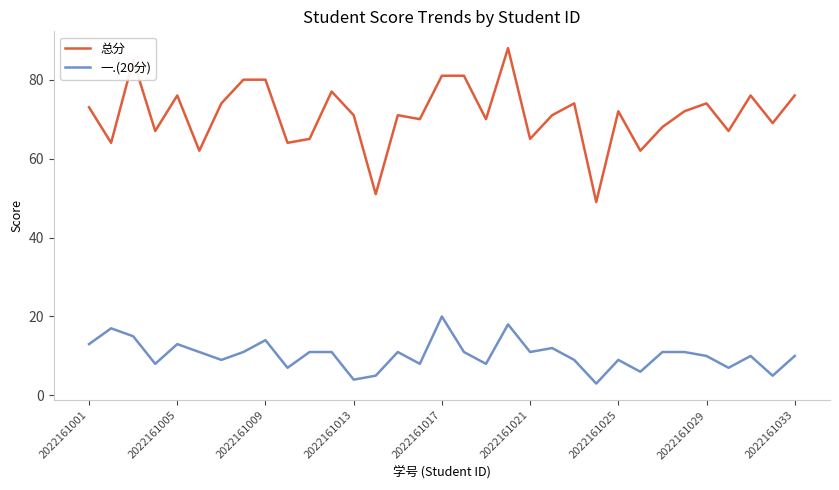

Which series has the widest spread of values?

总分